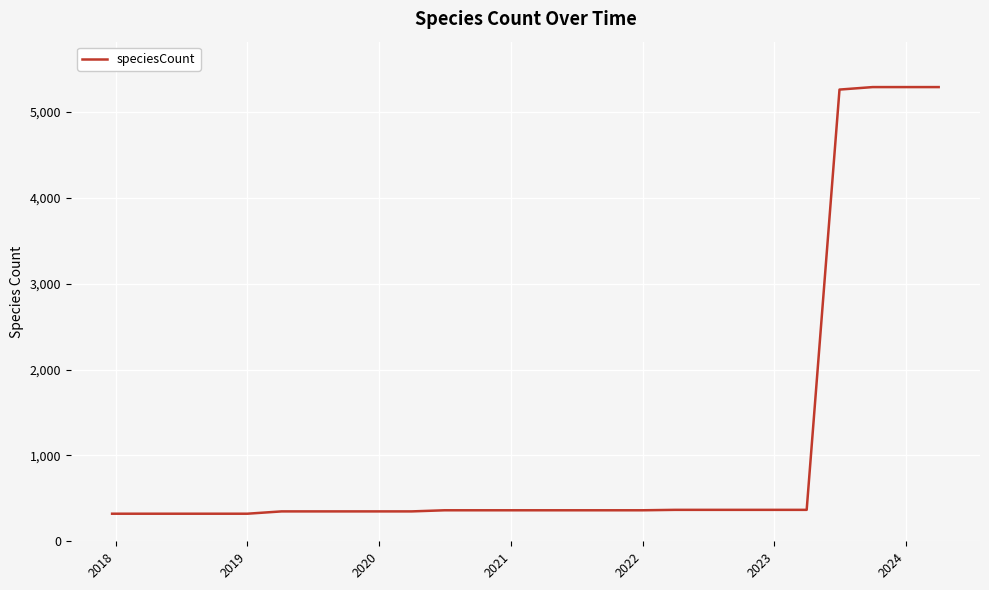

What is the difference between the maximum and minimum values?

4967